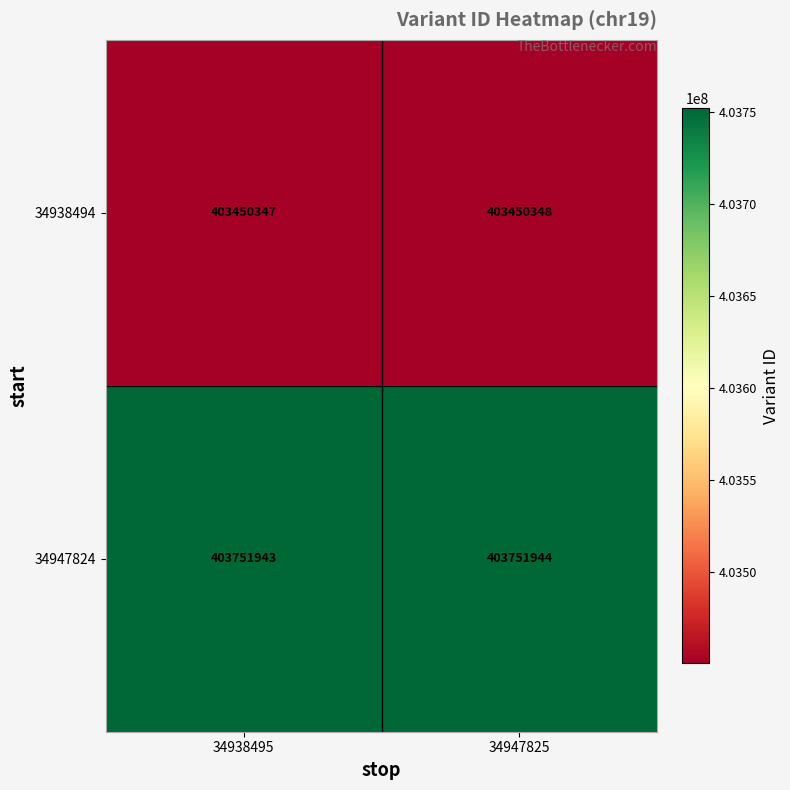

Reading right to left, list all the values displayed in this chart.

34938494: 403450348	403450347
34947824: 403751944	403751943